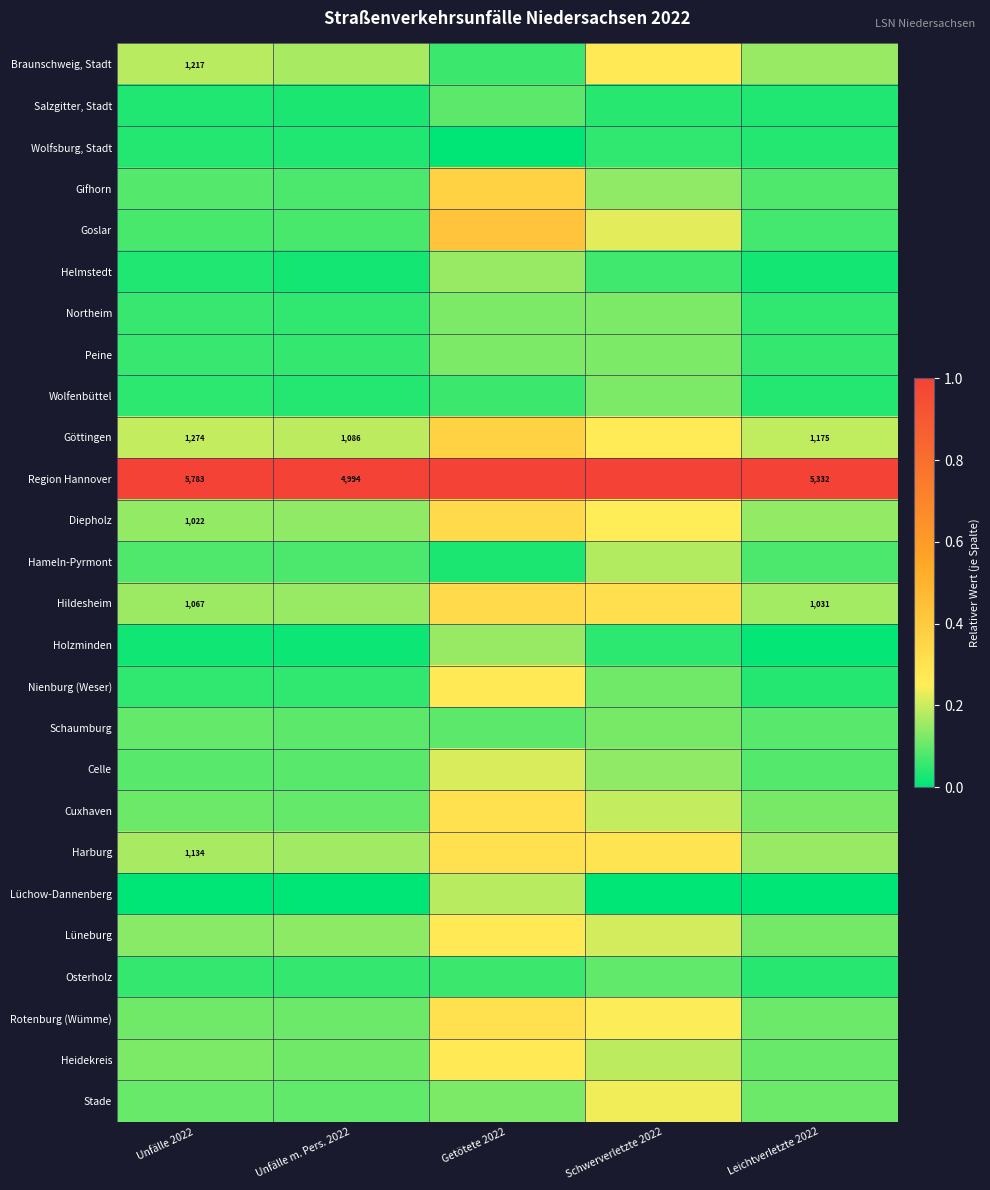

Rank the categories by Helmstedt value from lowest to highest.

Unfälle m. Pers. 2022, Leichtverletzte 2022, Unfälle 2022, Schwerverletzte 2022, Getötete 2022